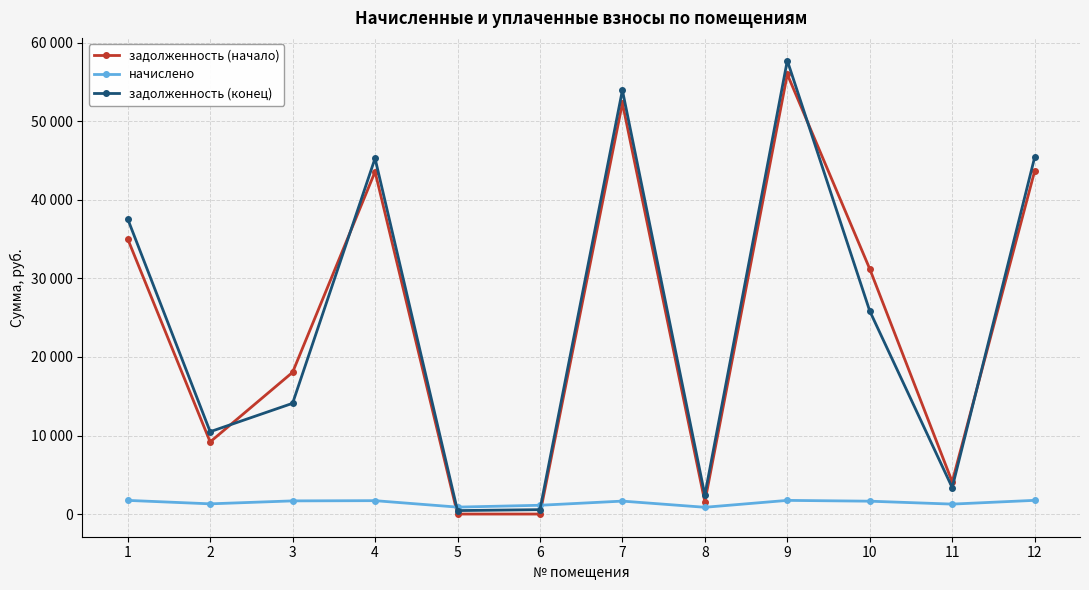

Is it true that задолженность (начало) equals 19275.0 at 7?

False